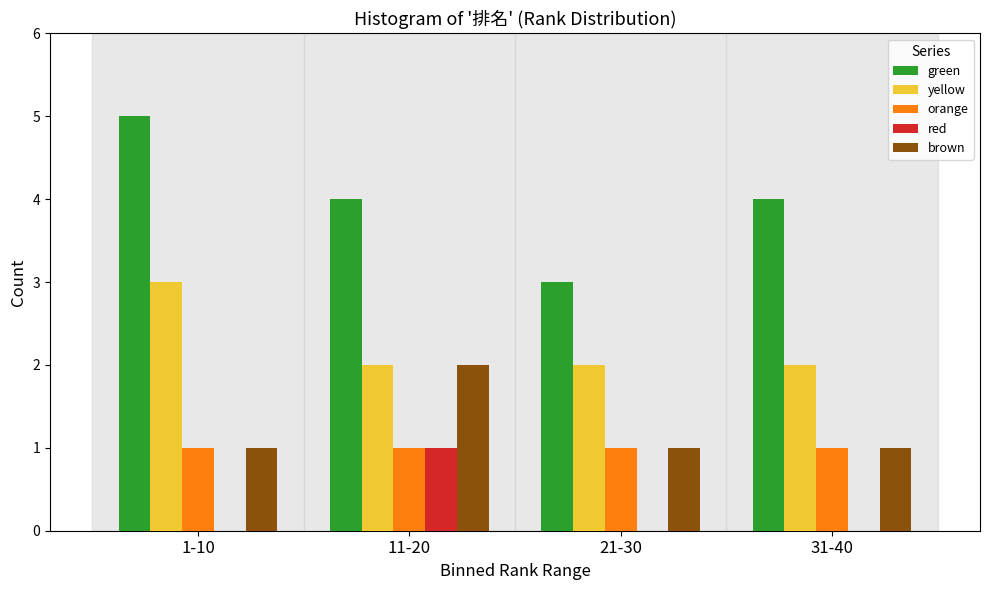

Reading right to left, extract all data points from this chart.

green: 31-40=4	21-30=3	11-20=4	1-10=5
yellow: 31-40=2	21-30=2	11-20=2	1-10=3
orange: 31-40=1	21-30=1	11-20=1	1-10=1
red: 31-40=0	21-30=0	11-20=1	1-10=0
brown: 31-40=1	21-30=1	11-20=2	1-10=1